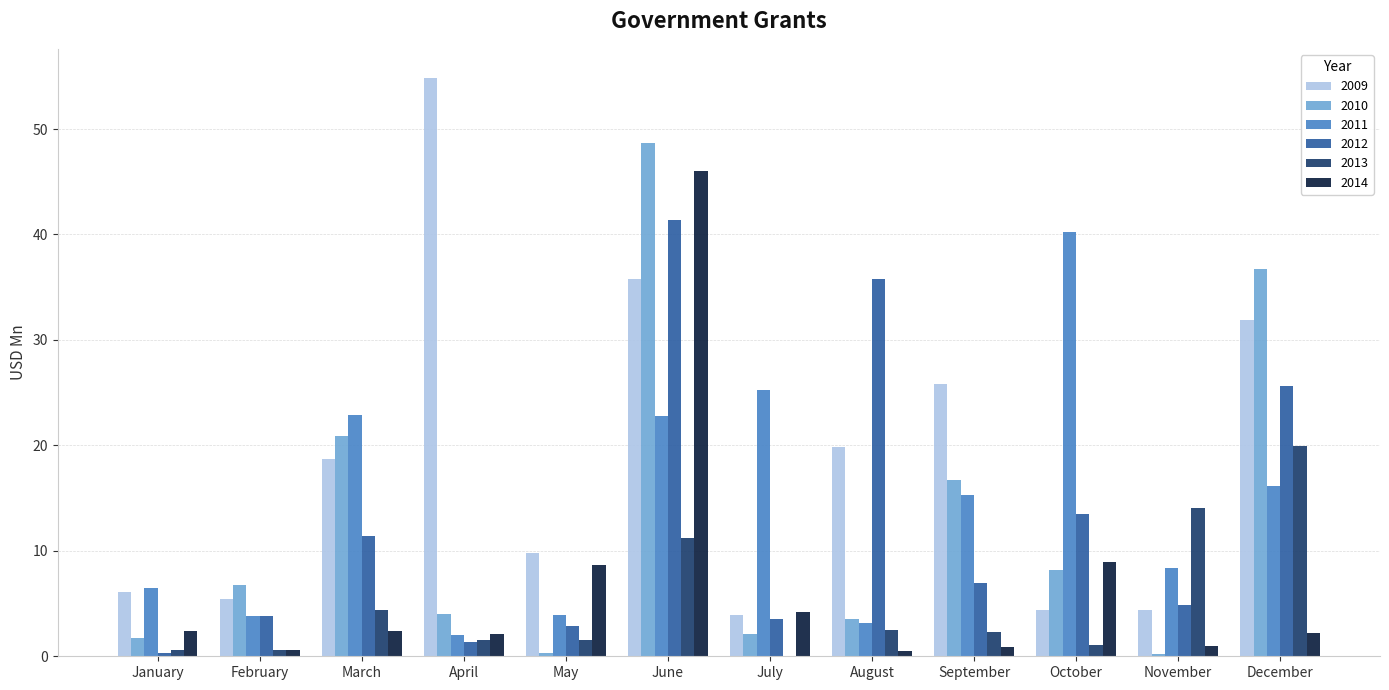

What is the total value across all series at January?

17.5